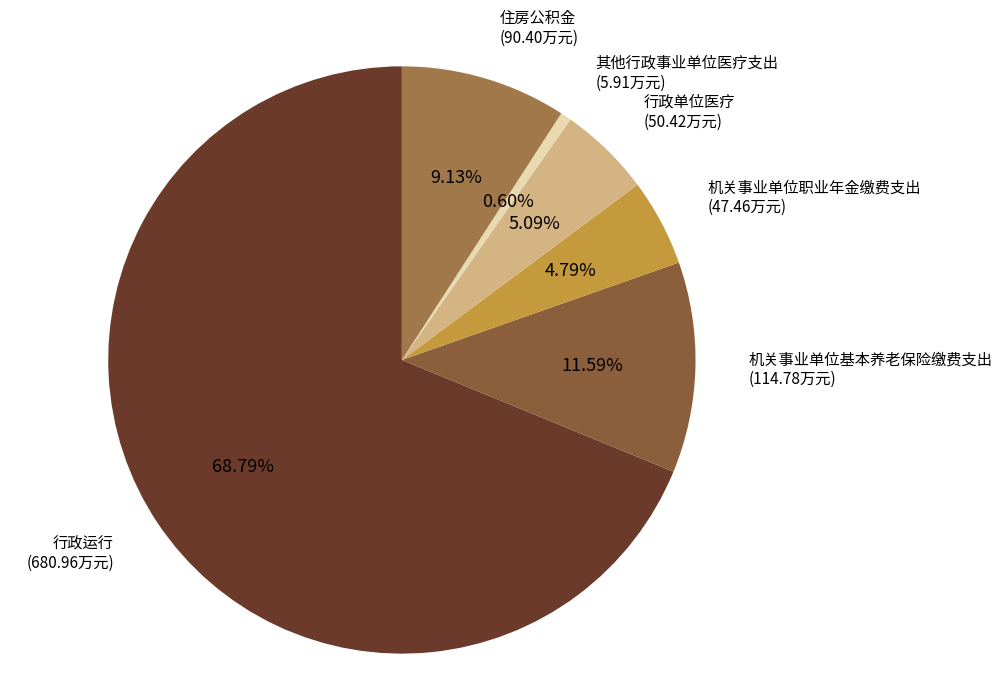

Which category has the biggest portion of the pie?

行政运行